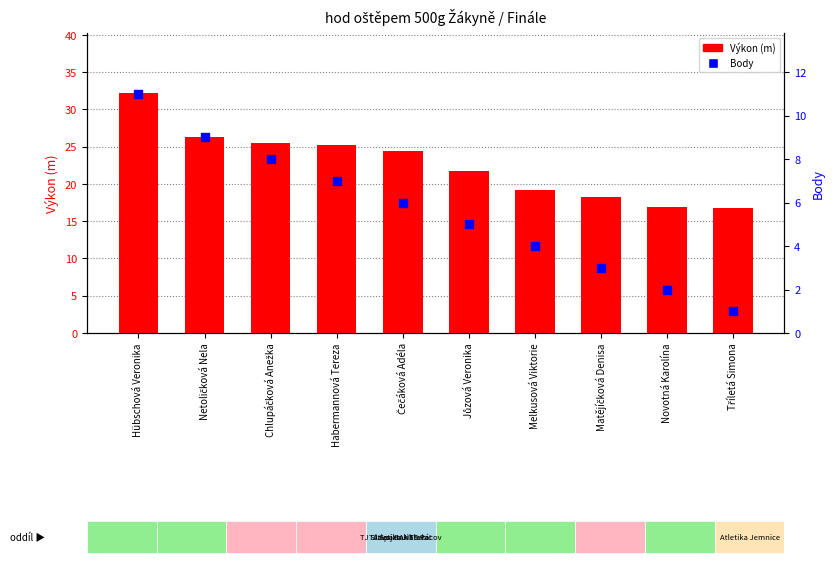

Which series reaches the maximum Y coordinate?

Výkon (m)